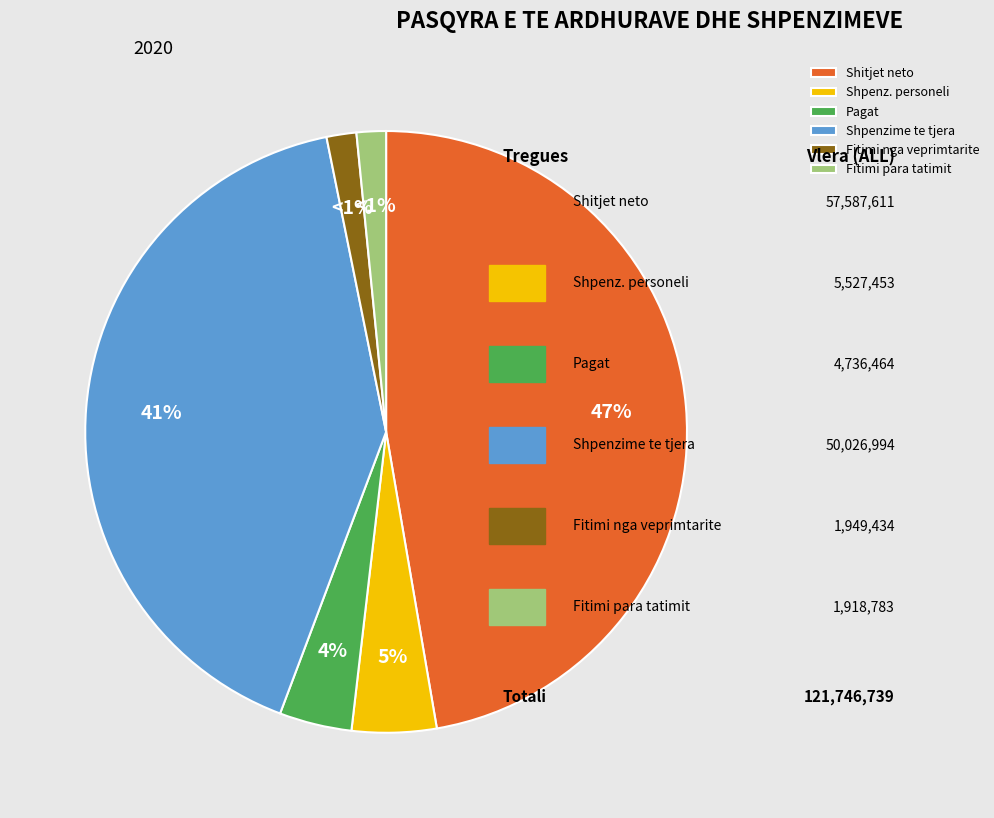

Is there any slice that represents more than half of the pie?

No